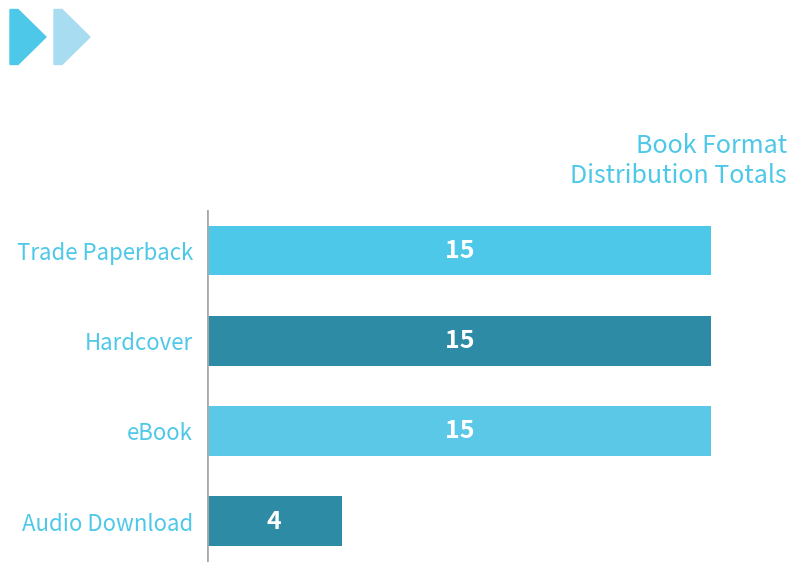

What is the maximum value shown in the chart?

15